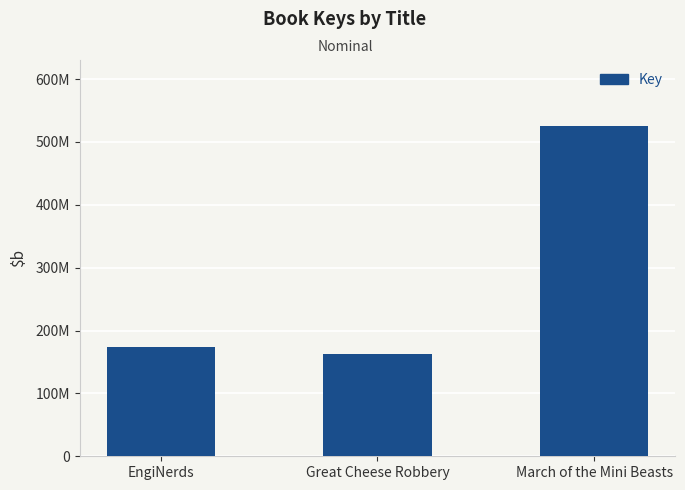

How many bars are there in total?

3